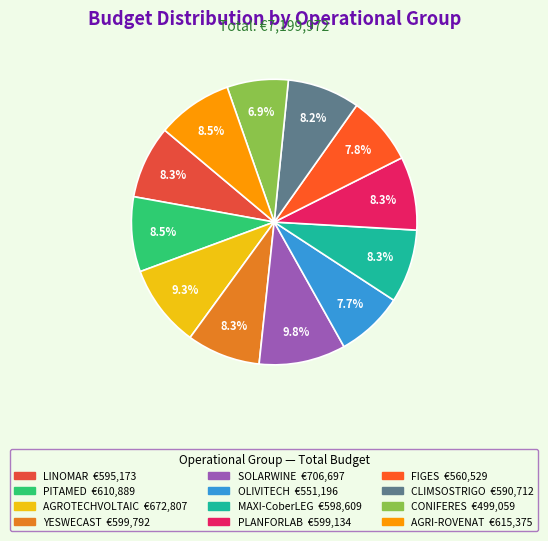

To the nearest percent, what portion does MAXI-CoberLEG represent?

8%